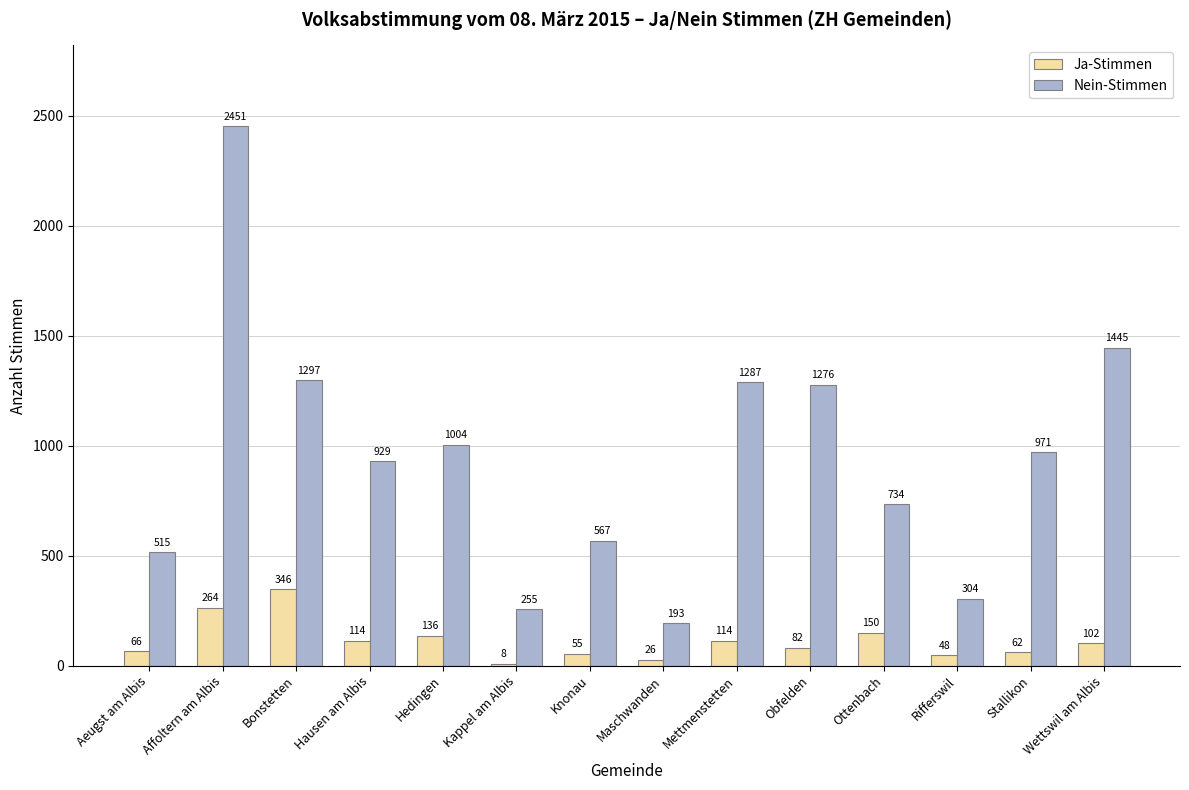

The value of Ja-Stimmen at Obfelden is 82. True or false?

True